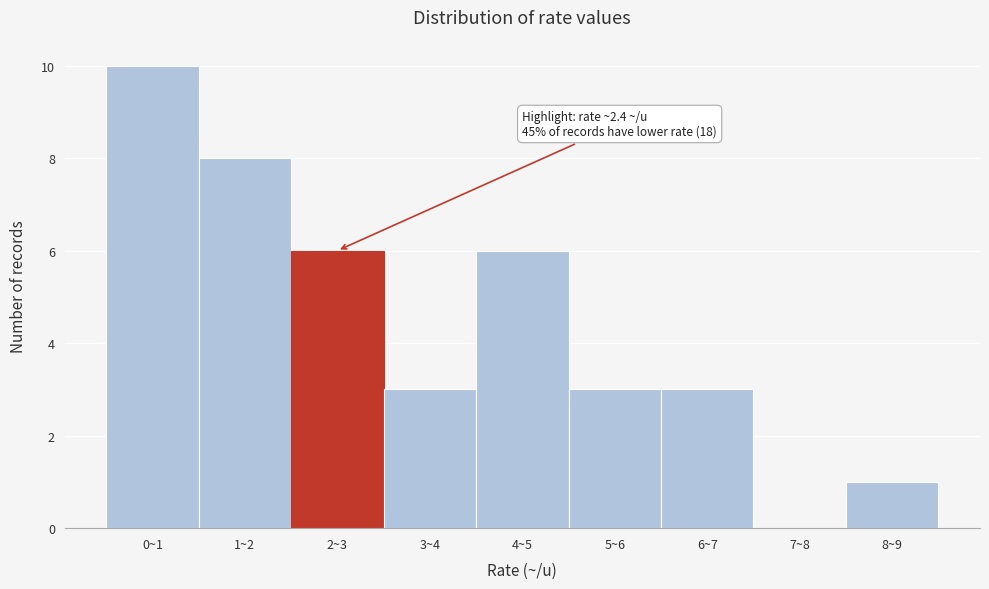

Reading left to right, transcribe all the data shown in this chart.

0~1=10	1~2=8	2~3=6	3~4=3	4~5=6	5~6=3	6~7=3	7~8=0	8~9=1